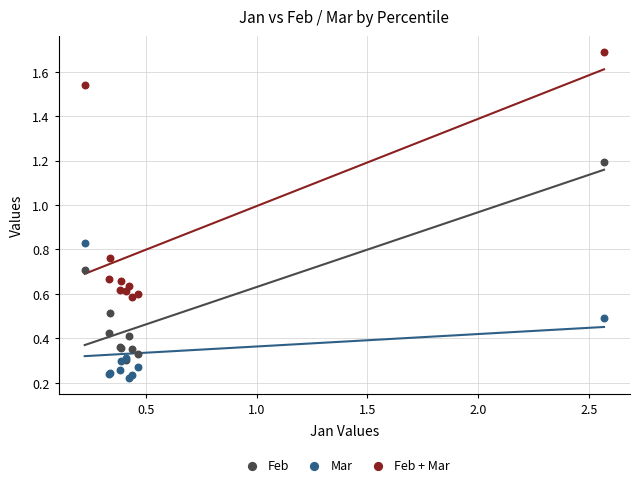

Which series reaches the maximum Y coordinate?

Feb + Mar